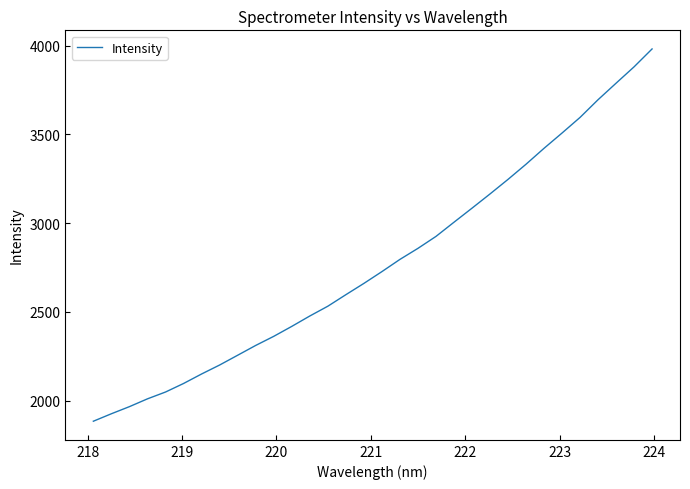

What is the difference between the maximum and minimum values?

2096.6